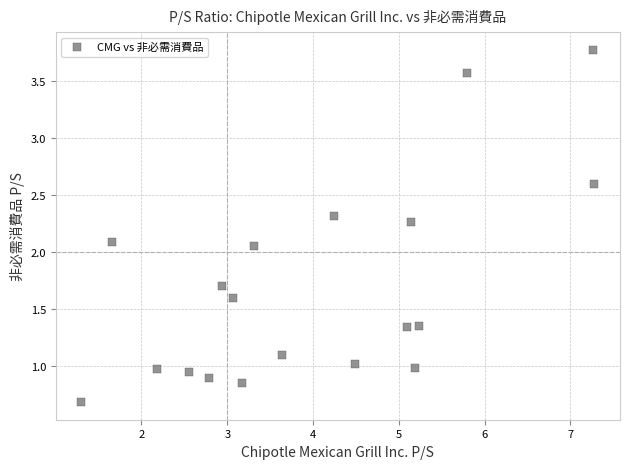

What is the range of X values (max minus min)?

6.0